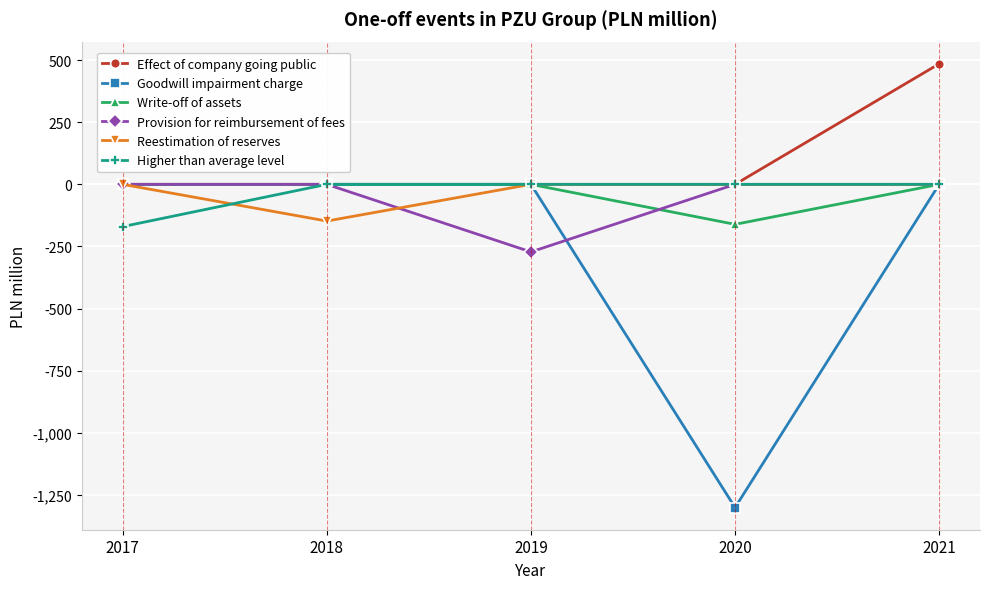

What is the average value of the Higher than average level series?

-34.0